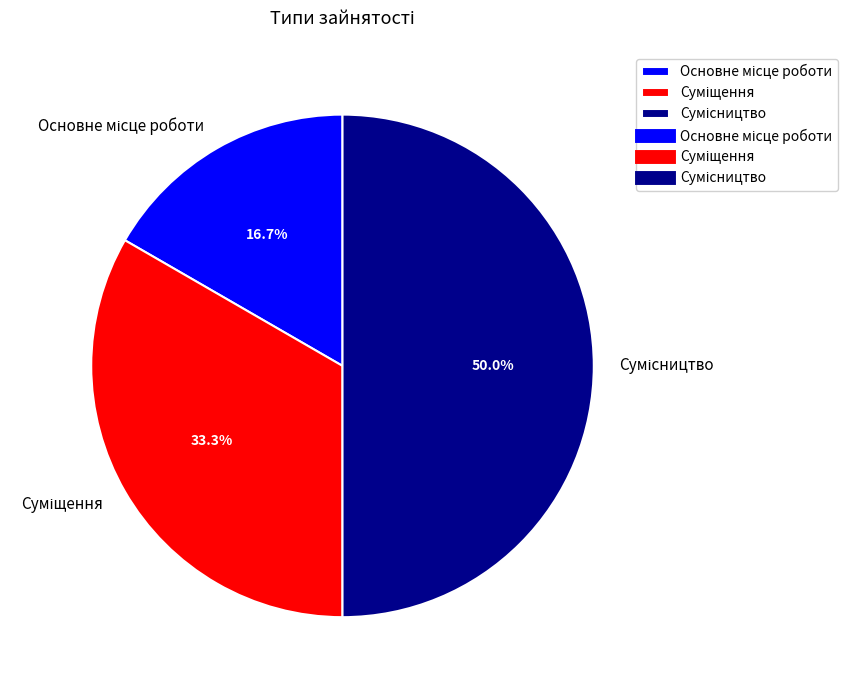

Does Основне місце роботи represent more than half of the total?

No